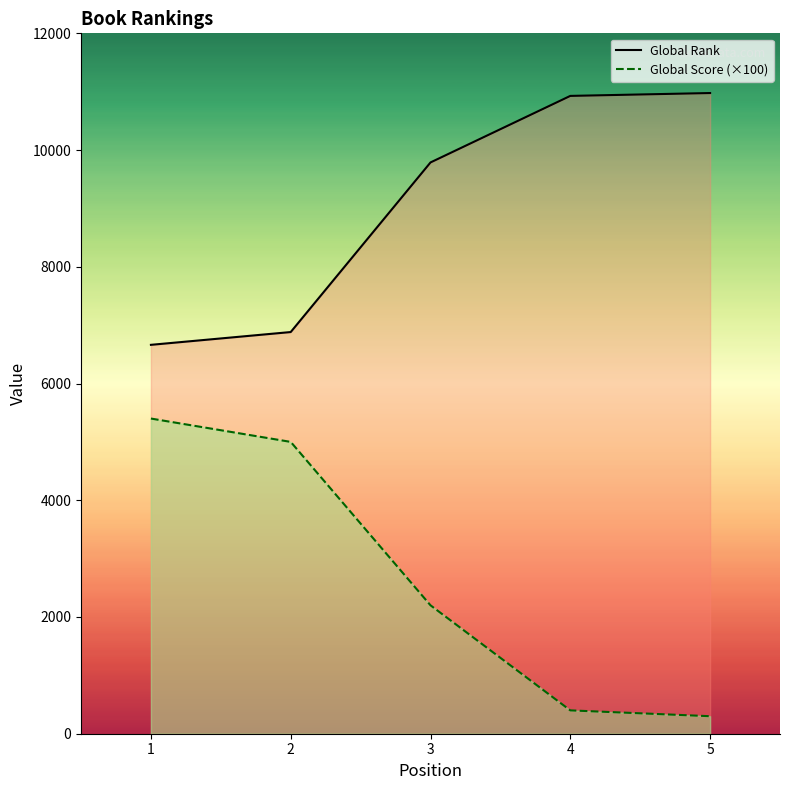

Which series has the largest total across all categories?

Global Rank